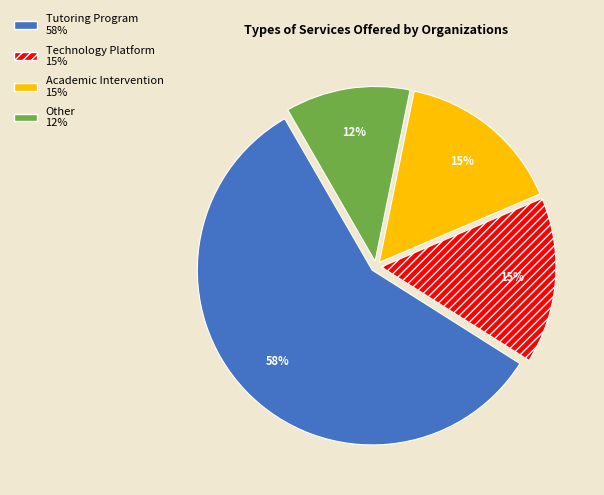

Which has a higher value, Academic Intervention or Tutoring Program?

Tutoring Program